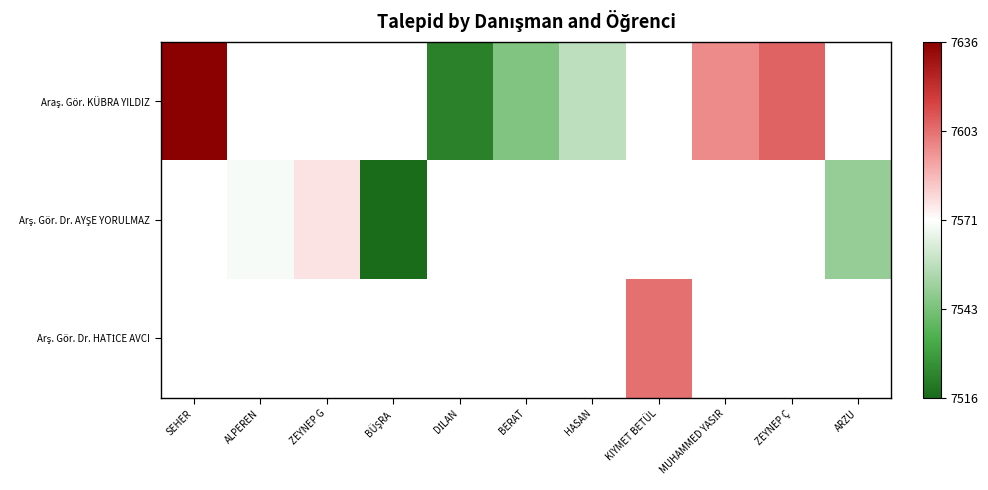

Which category has the lowest value across all series?

BÜŞRA